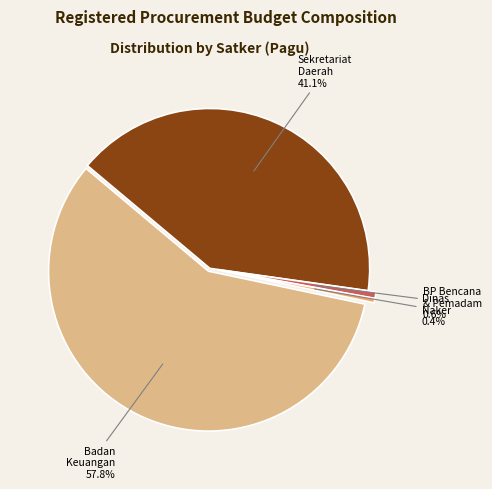

Which has a higher value, Badan Keuangan or Sekretariat Daerah?

Badan Keuangan